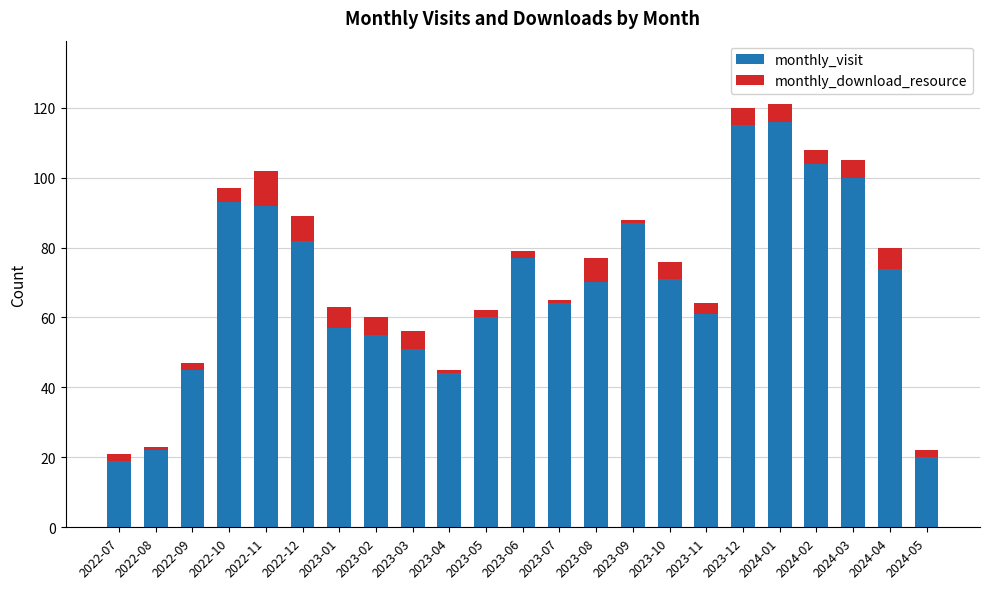

What is the average value of the monthly_visit series?

69